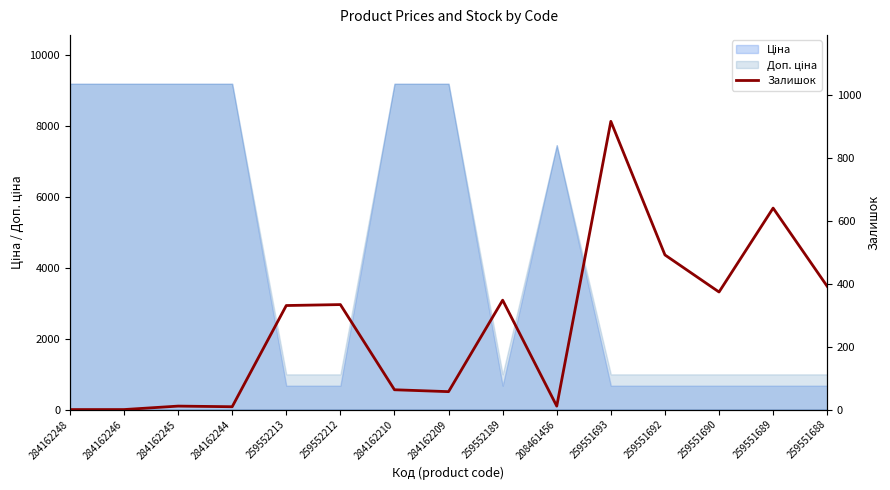

Is it true that the value at 259551693 is 1194?

False